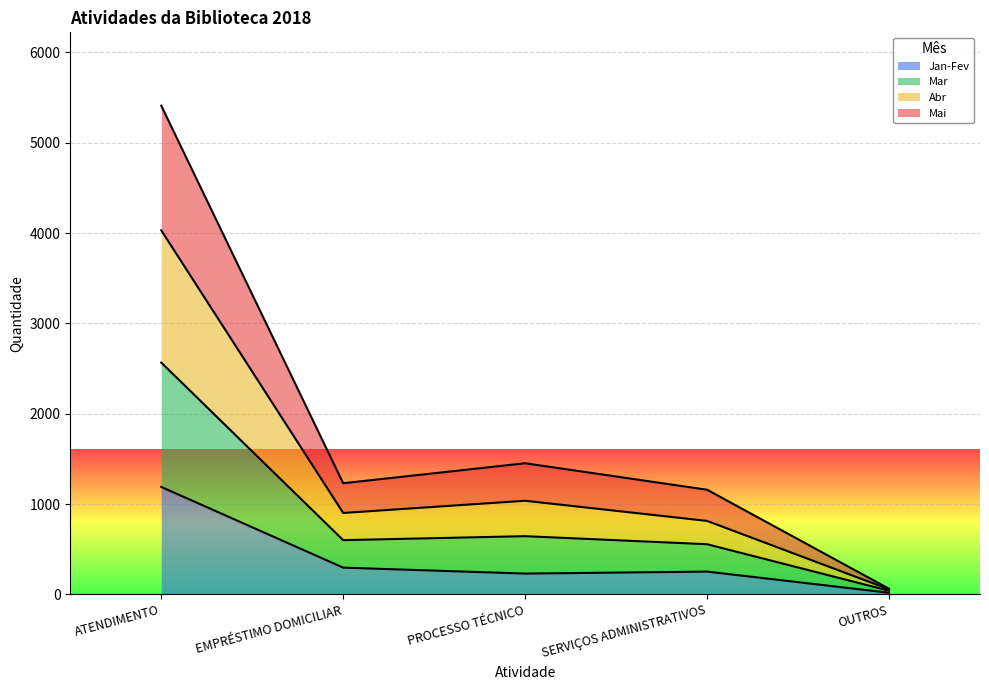

What is the total value across all series at OUTROS?

63